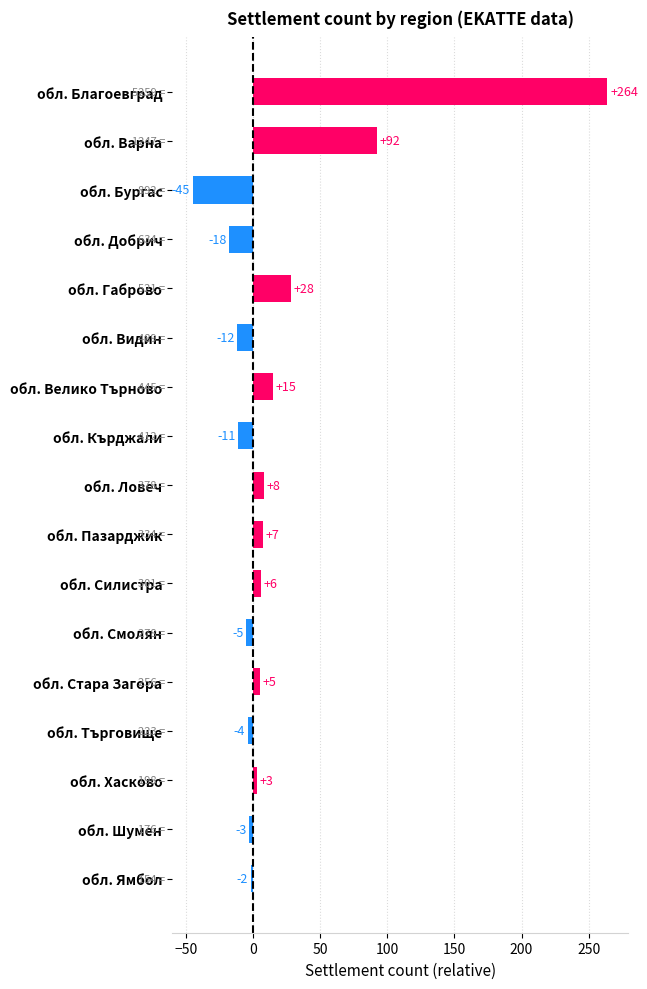

How many values are below 3?

8